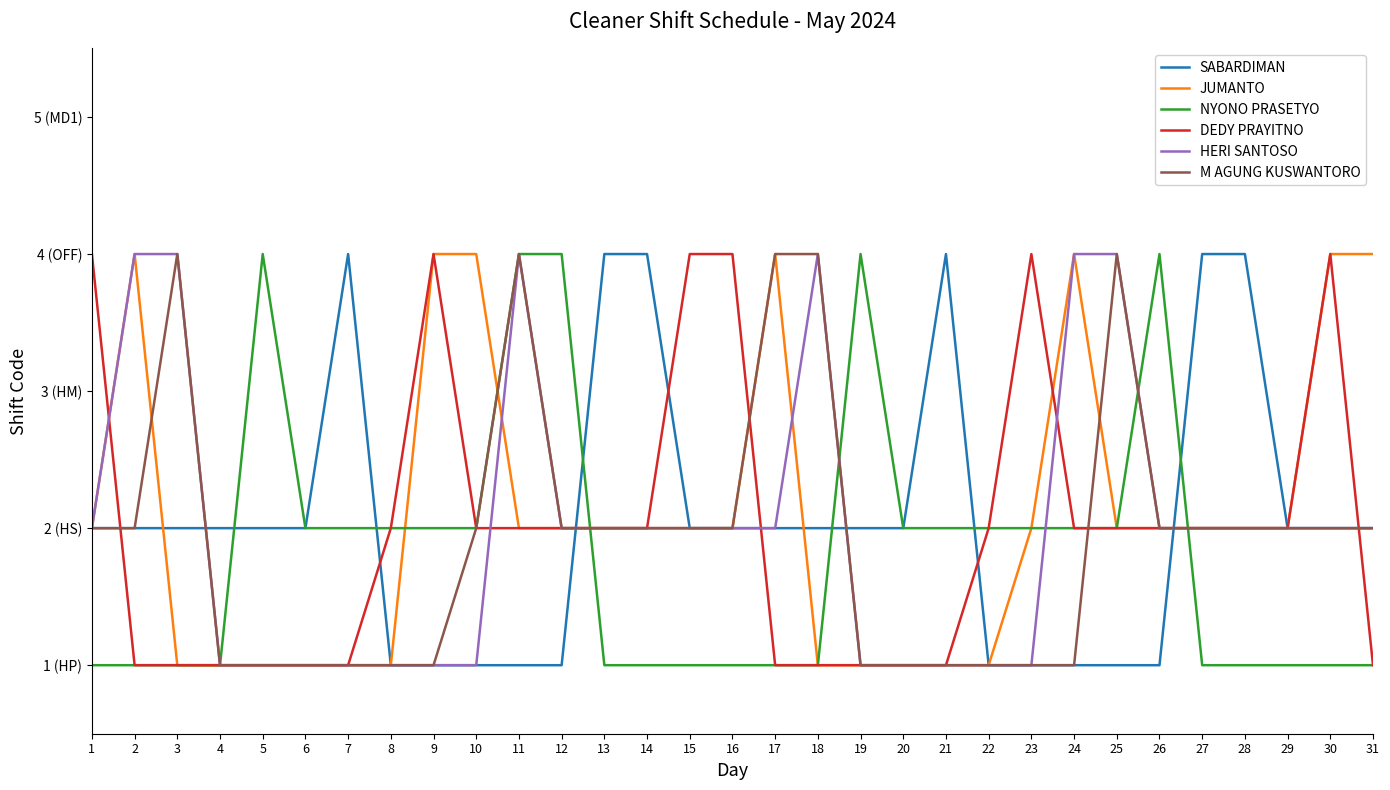

What is the value of the JUMANTO point at the 25th from the left?

2